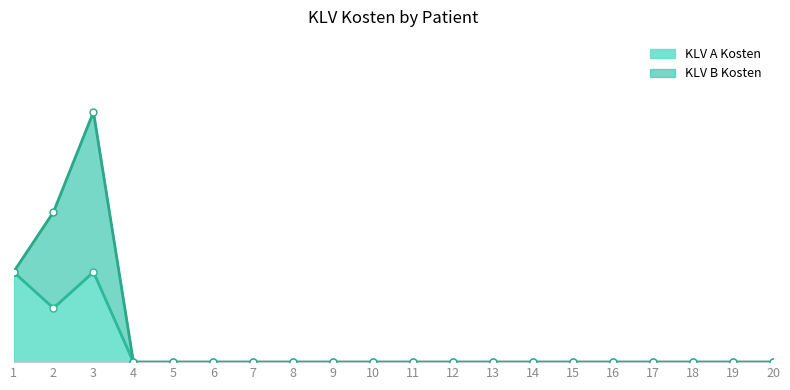

What is the approximate value at 2?

2.3